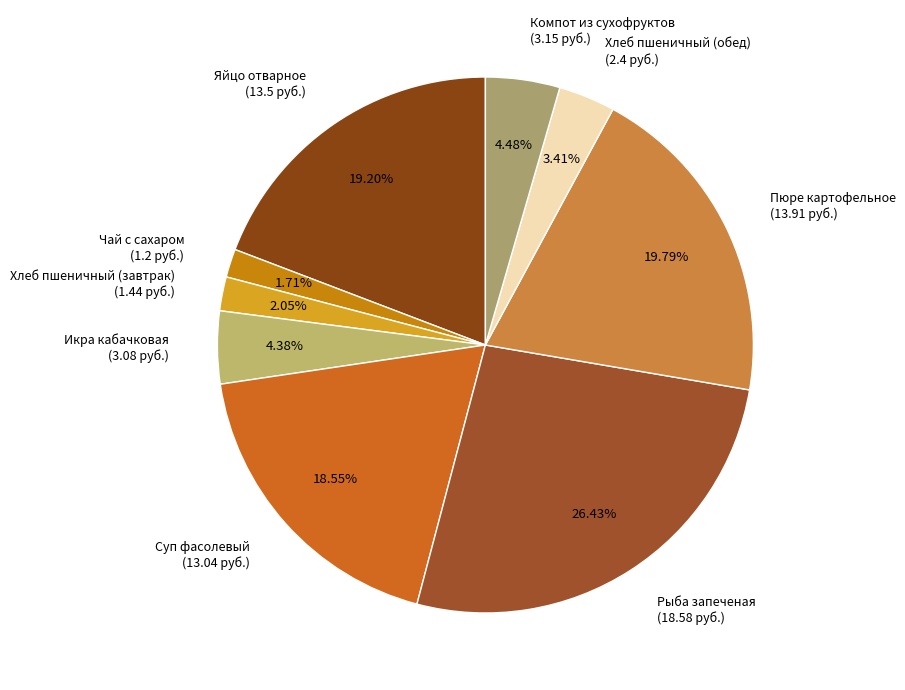

To the nearest percent, what portion does Хлеб пшеничный (завтрак) represent?

2%